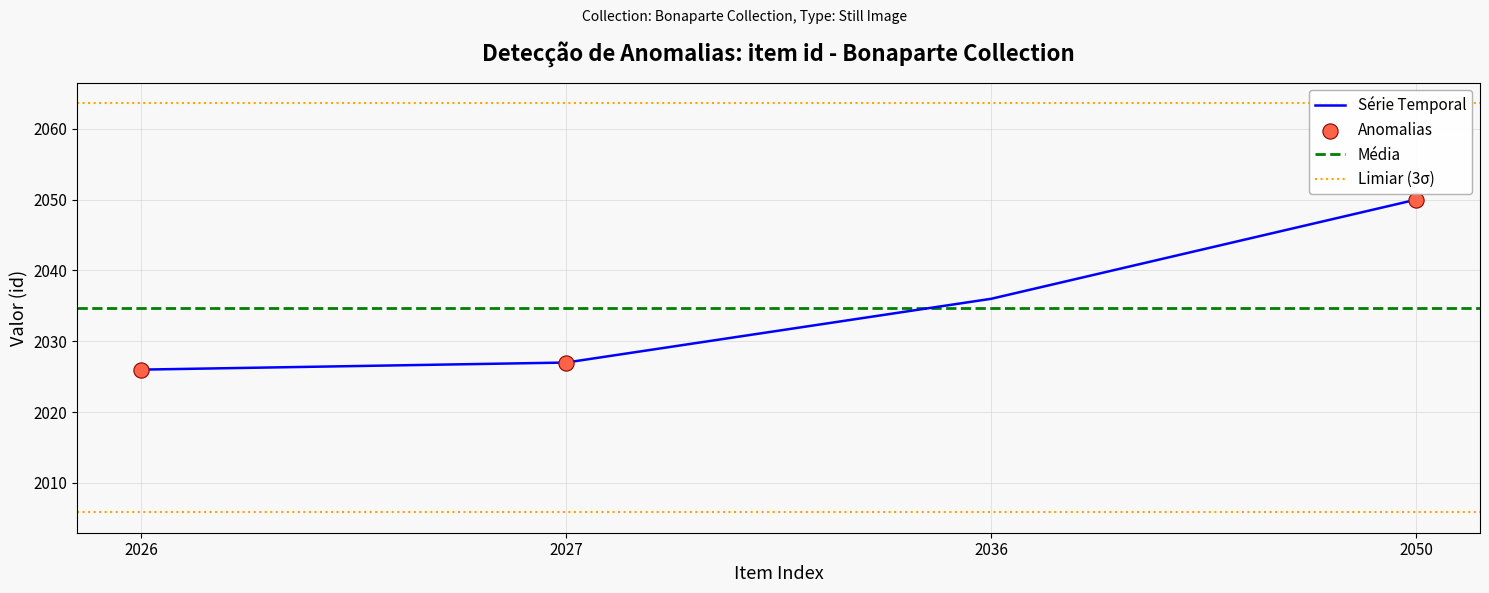

What is the change in value from 2026 to 2027?

+1